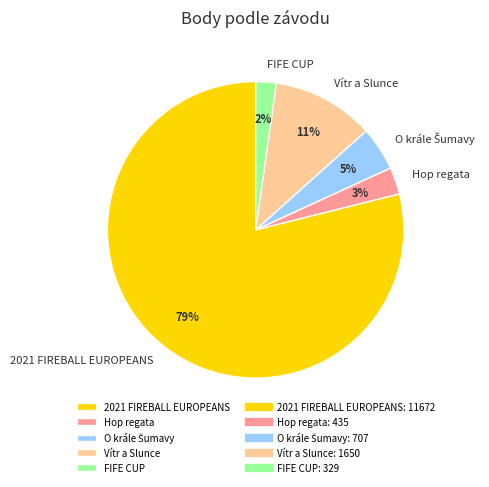

Which category has the smallest portion of the pie?

FIFE CUP